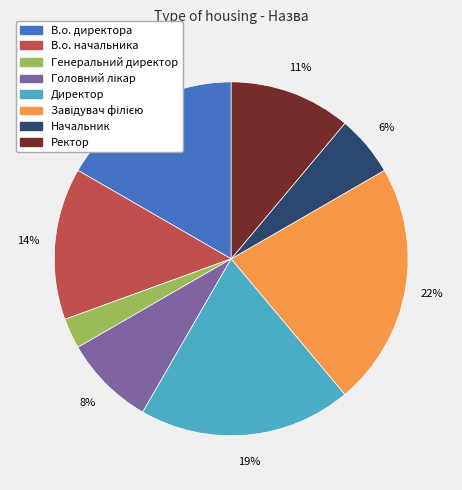

True or false: Ректор accounts for 11% of the total.

True